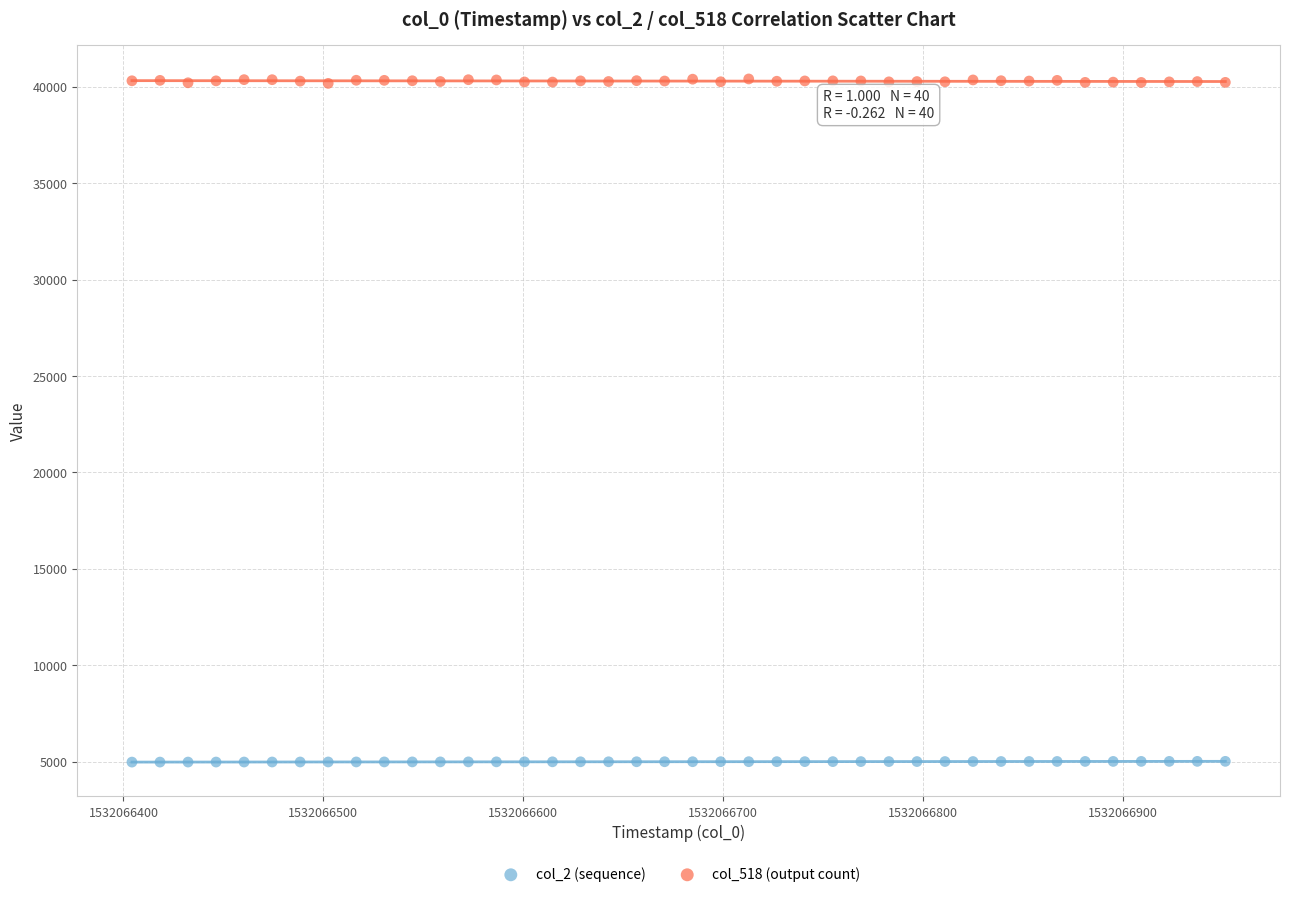

Which series contains the highest Y value?

col_518 (output count)